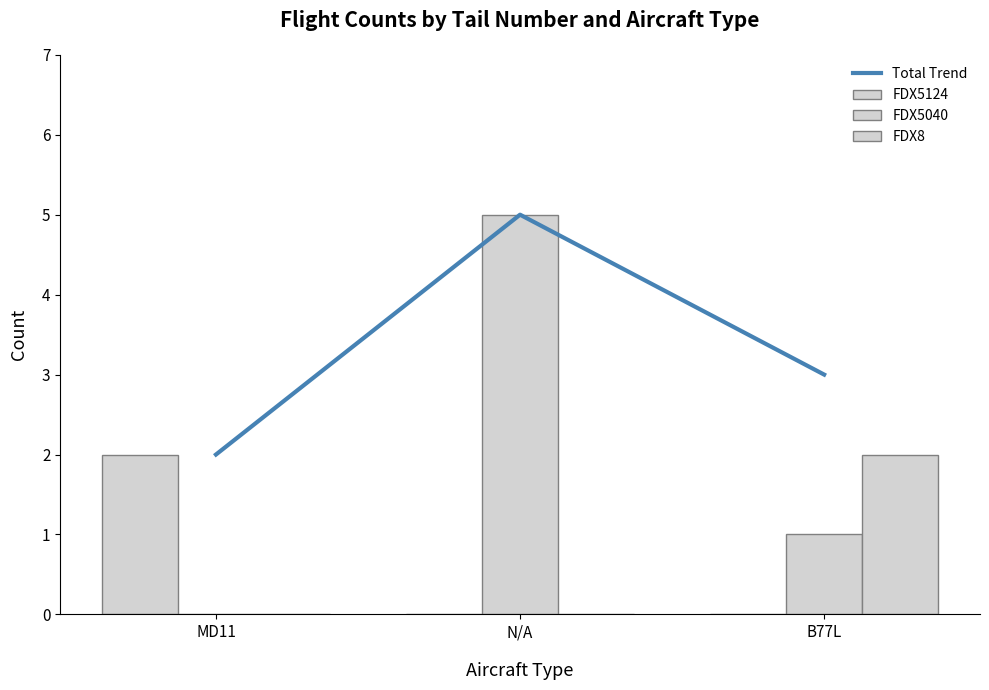

What are all the series names shown in the legend?

Total Trend, FDX5124, FDX5040, FDX8